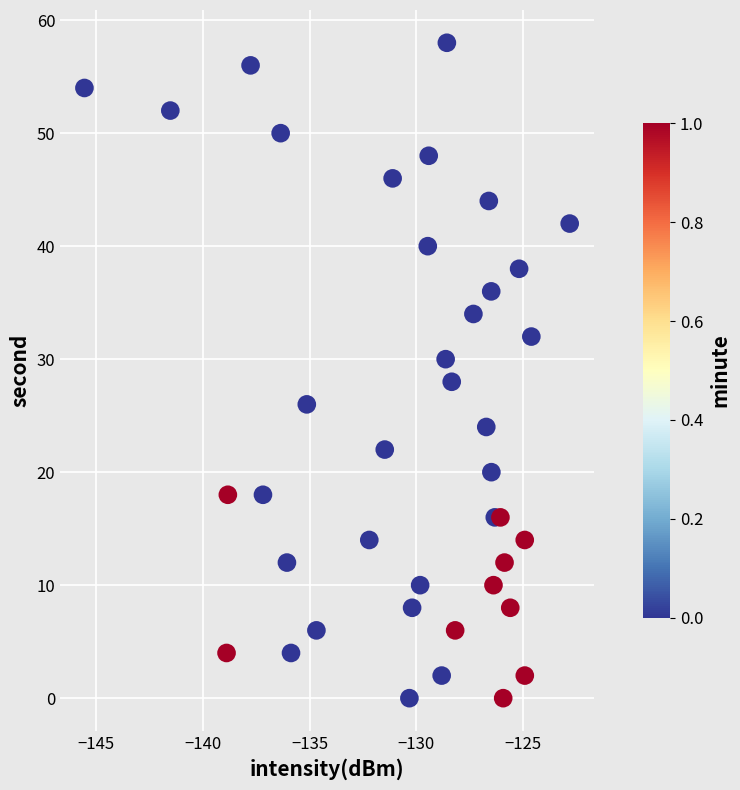

What is the range of Y values (max minus min)?

58